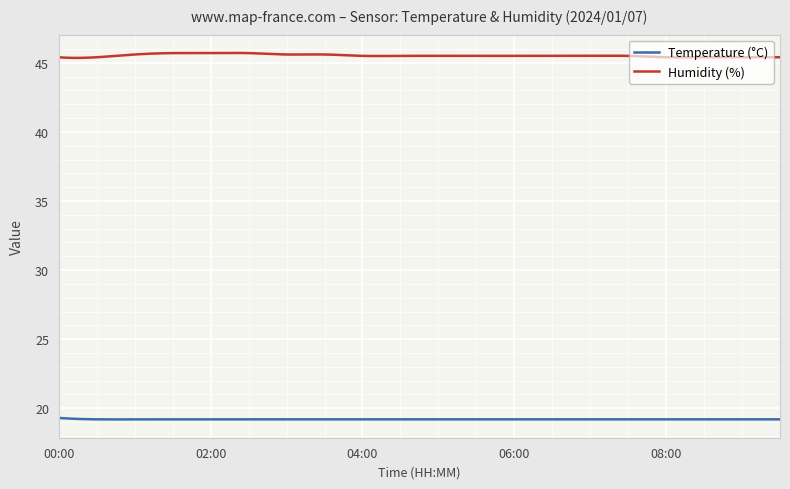

Which series has the largest range (max minus min)?

Humidity (%)